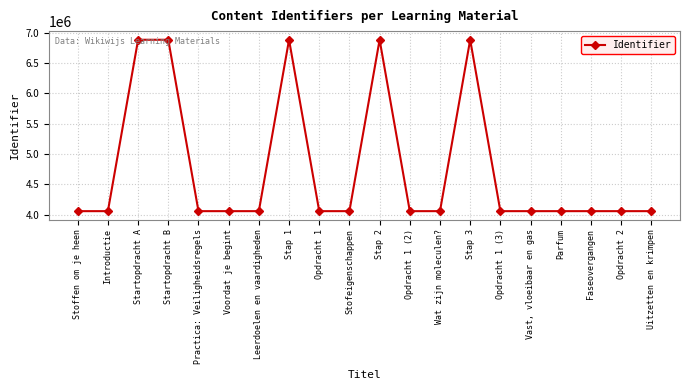

What is the smallest value displayed?

4056053